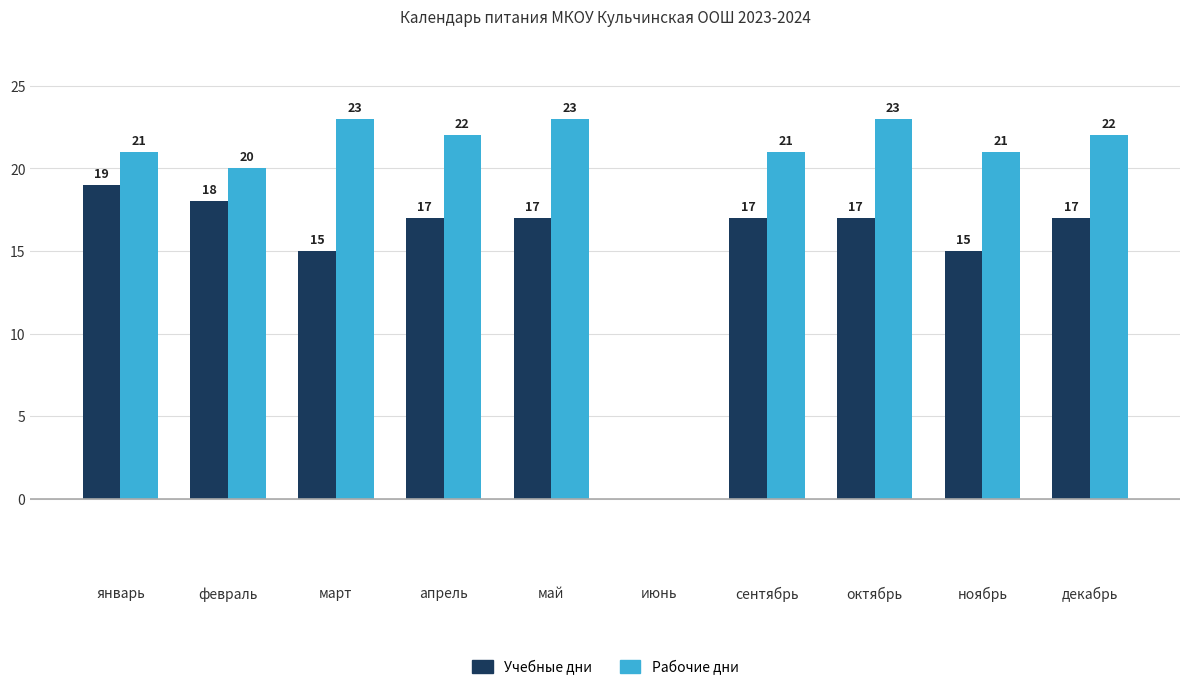

At which label does Учебные дни first exceed 17?

январь